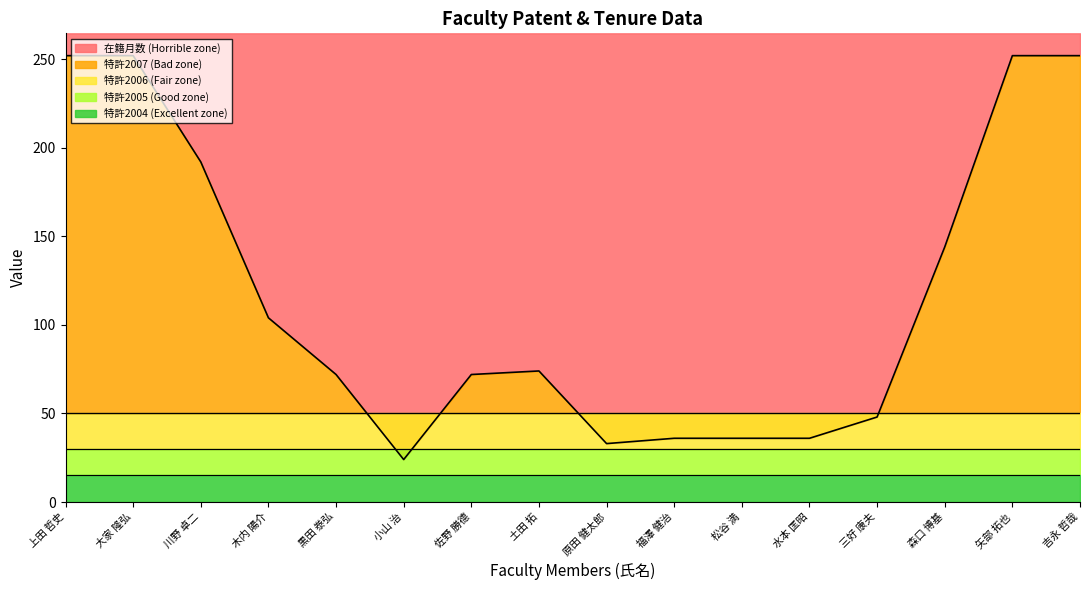

True or false: 特許2005 and 在籍月数 intersect in this chart.

False